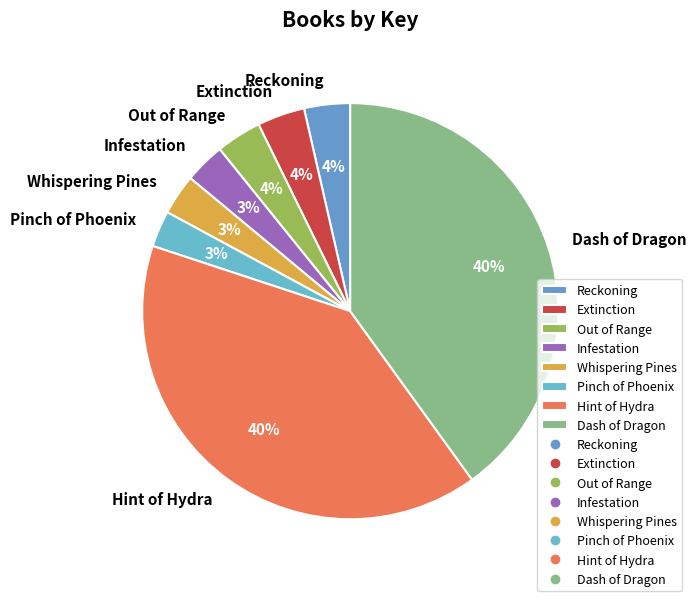

To the nearest percent, what is the difference between the largest and smallest slice percentages?

37%